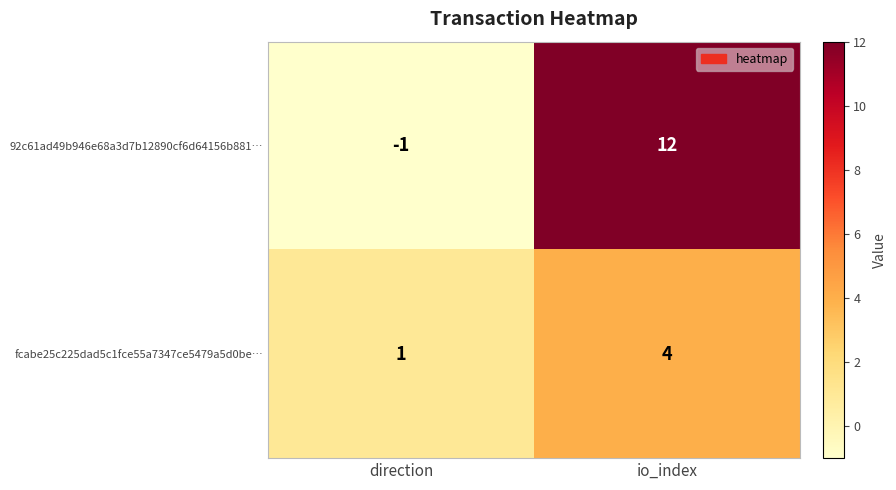

List the labels in order of 92c61ad49b946e68a3d7b12890cf6d64156b881… value, smallest first.

direction, io_index